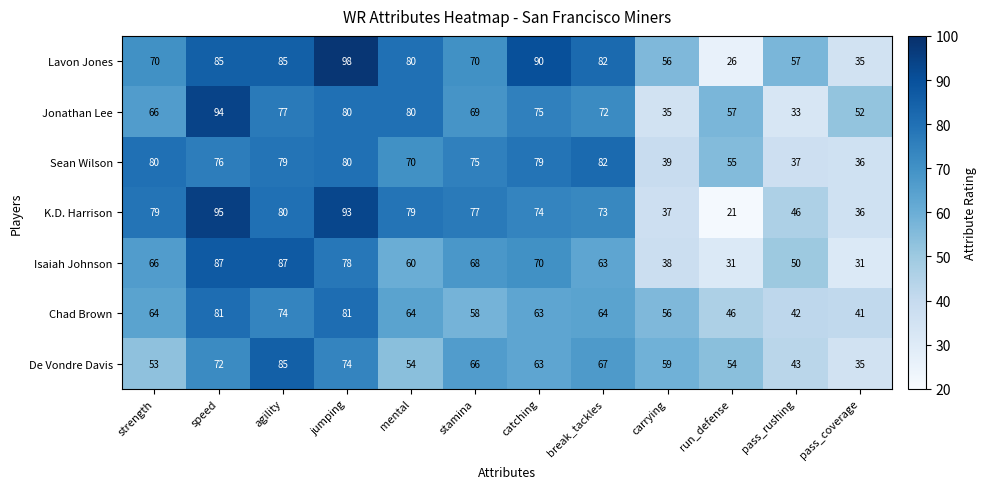

Count the number of data series in this chart.

7